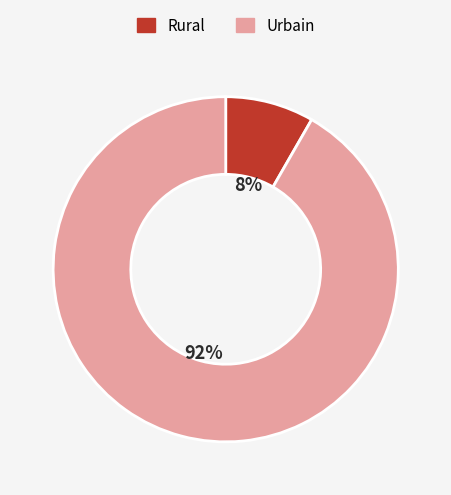

Does any single category account for the majority?

Yes